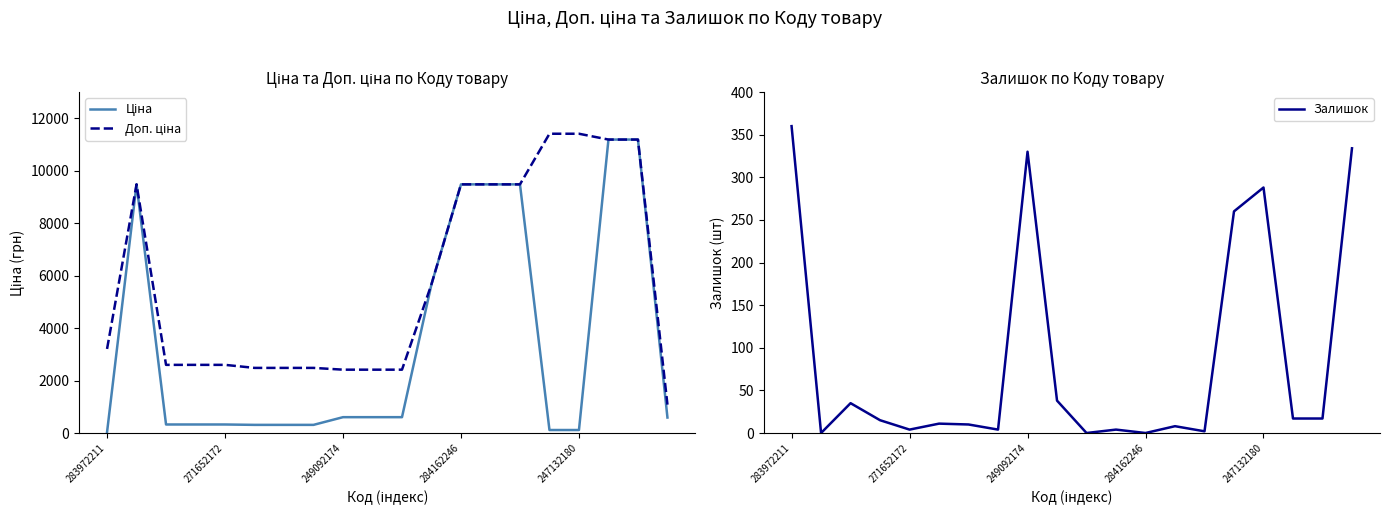

Reading left to right, extract all data points from this chart.

Ціна: 32.0	9480.1	324.8	324.8	324.8	310.3	310.3	310.3	603.7	603.7	603.7	5673.8	9480.1	9480.1	9480.1	114.1	114.1	11188.2	11188.2	589.9
Доп. ціна: 3205.0	9480.1	2598.3	2598.3	2598.3	2482.4	2482.4	2482.4	2414.8	2414.8	2414.8	5673.8	9480.1	9480.1	9480.1	11410.0	11410.0	11188.2	11188.2	1081.7
Залишок: 360.0	0.0	35.0	15.0	4.0	11.0	10.0	4.0	330.0	38.0	0.0	4.0	0.0	8.0	2.0	260.0	288.0	17.0	17.0	334.0